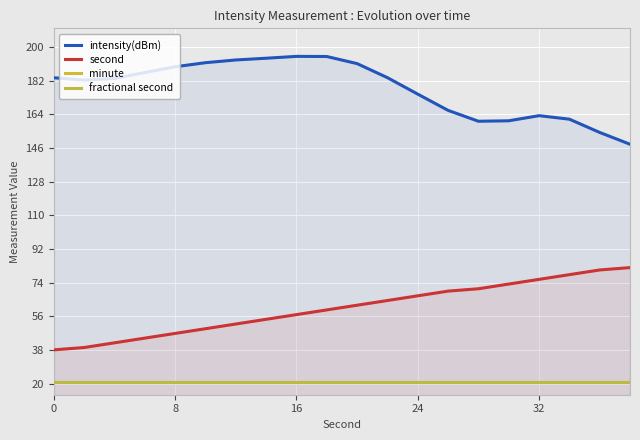

The fractional second series shows 8.6 at 19. True or false?

False